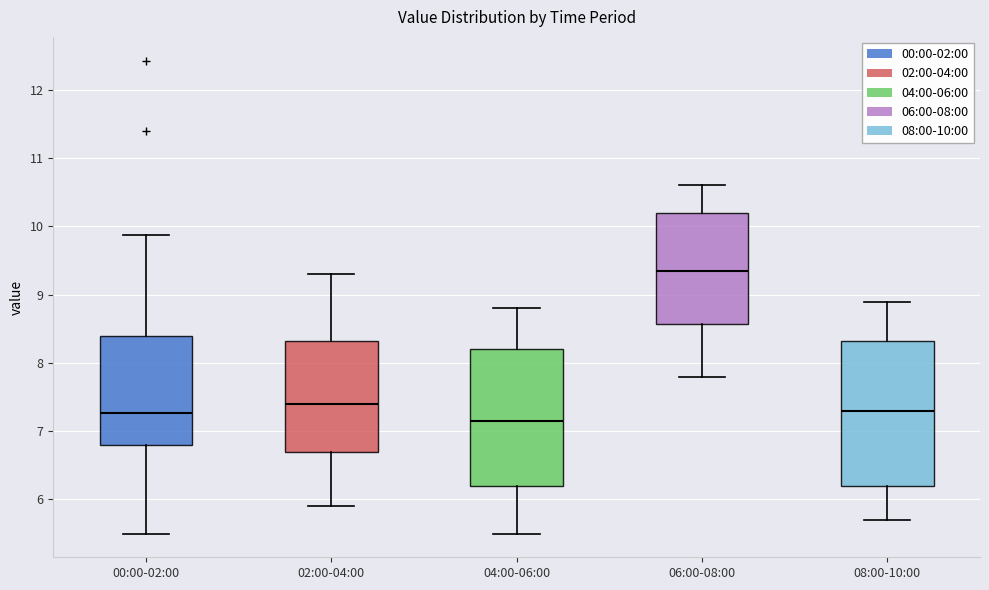

Where does the median line of the box for 06:00-08:00 sit on the y-axis? The values are not printed on the chart, so give them approximately, as read against the axis.

9.4